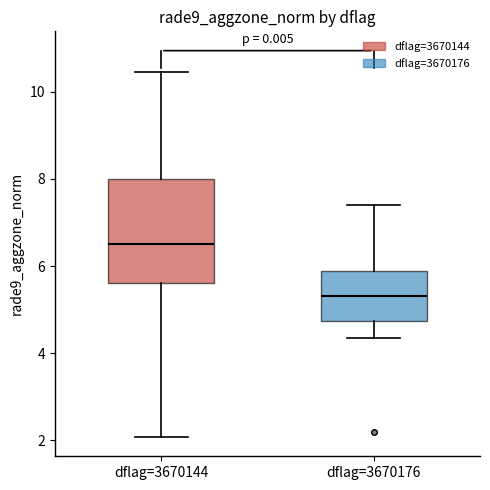

Reading left to right, transcribe this box plot: for each box, give where its median line is, the range the box spans, and where its two whiskers end, as read against the y-axis. The values are not printed on the chart, so give them approximately, as read against the axis.

dflag=3670144: median 6.6, box 5.6 to 8.0, whiskers 2.0 to 10.4
dflag=3670176: median 5.4, box 4.8 to 5.8, whiskers 4.4 to 7.4